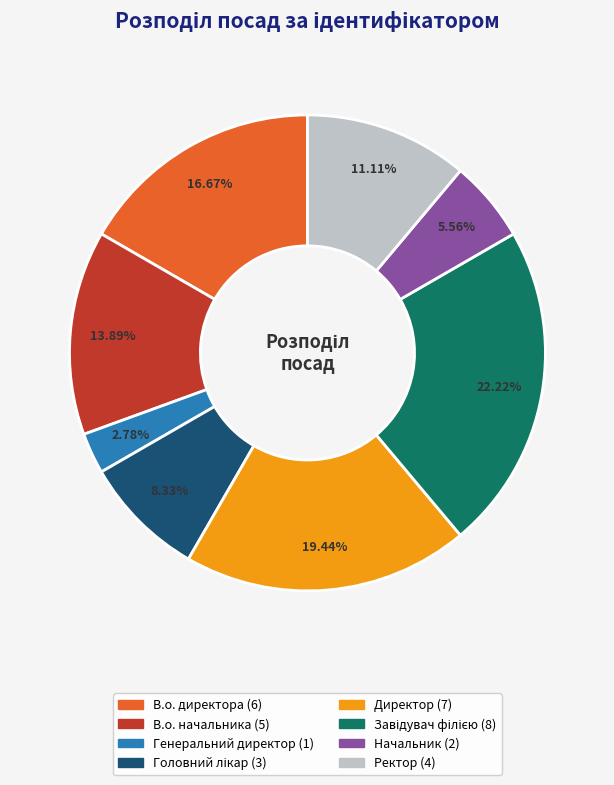

What is the smallest slice in the pie chart?

Генеральний директор